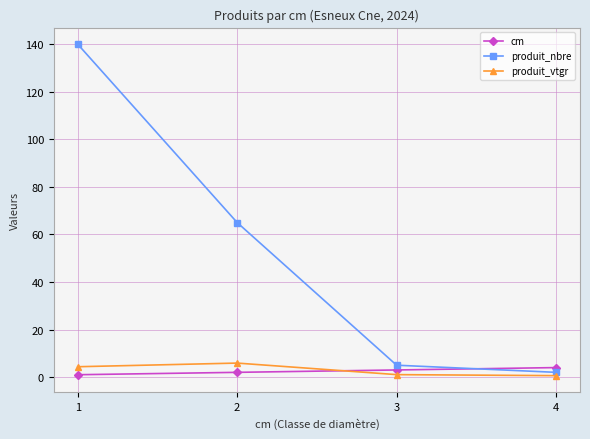

Between 1 and 4, which series saw the biggest shift?

produit_nbre